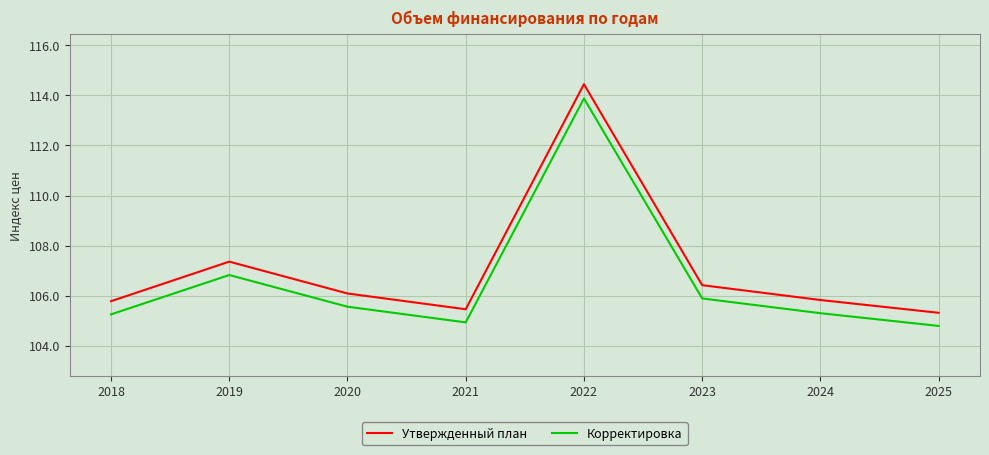

True or false: Корректировка and Утвержденный план intersect in this chart.

False